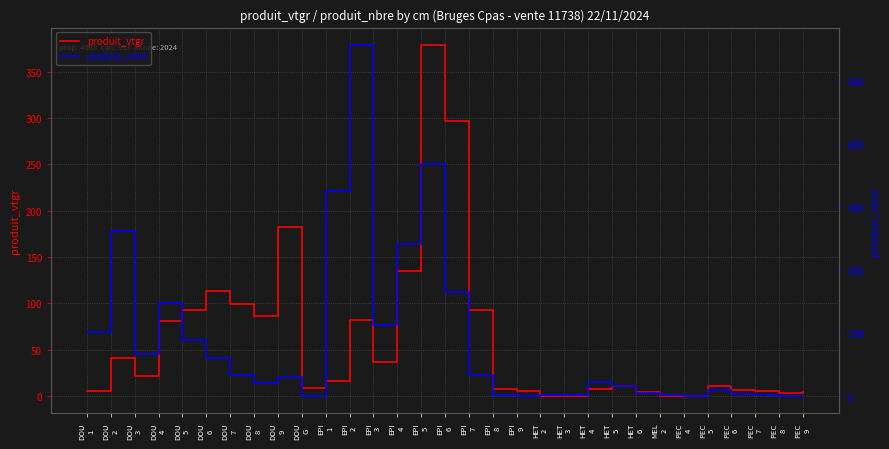

Does the chart display data point markers on the line(s)?

No